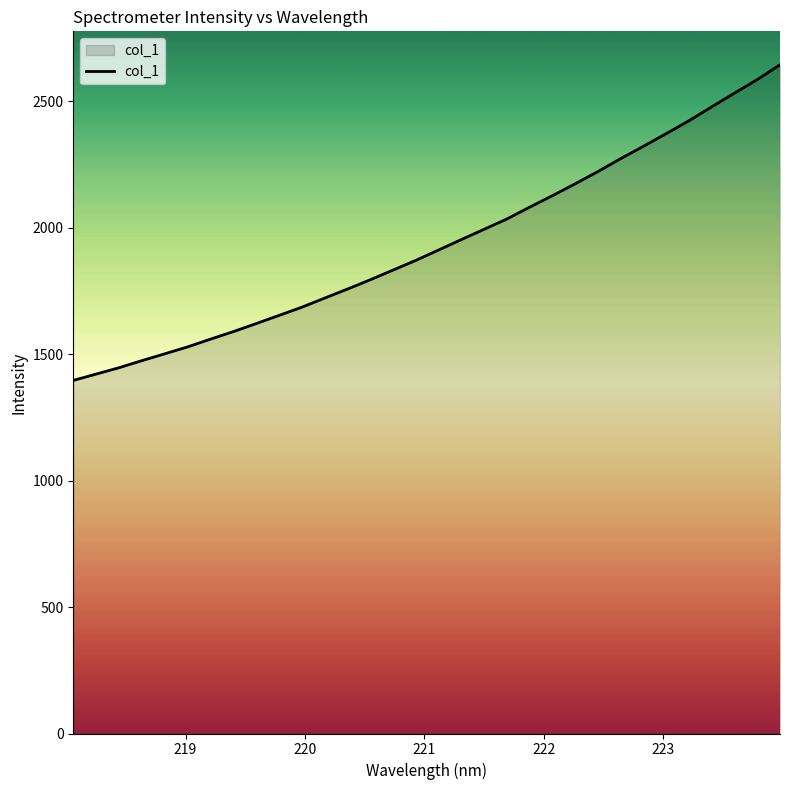

What is the greatest value displayed?

2645.1